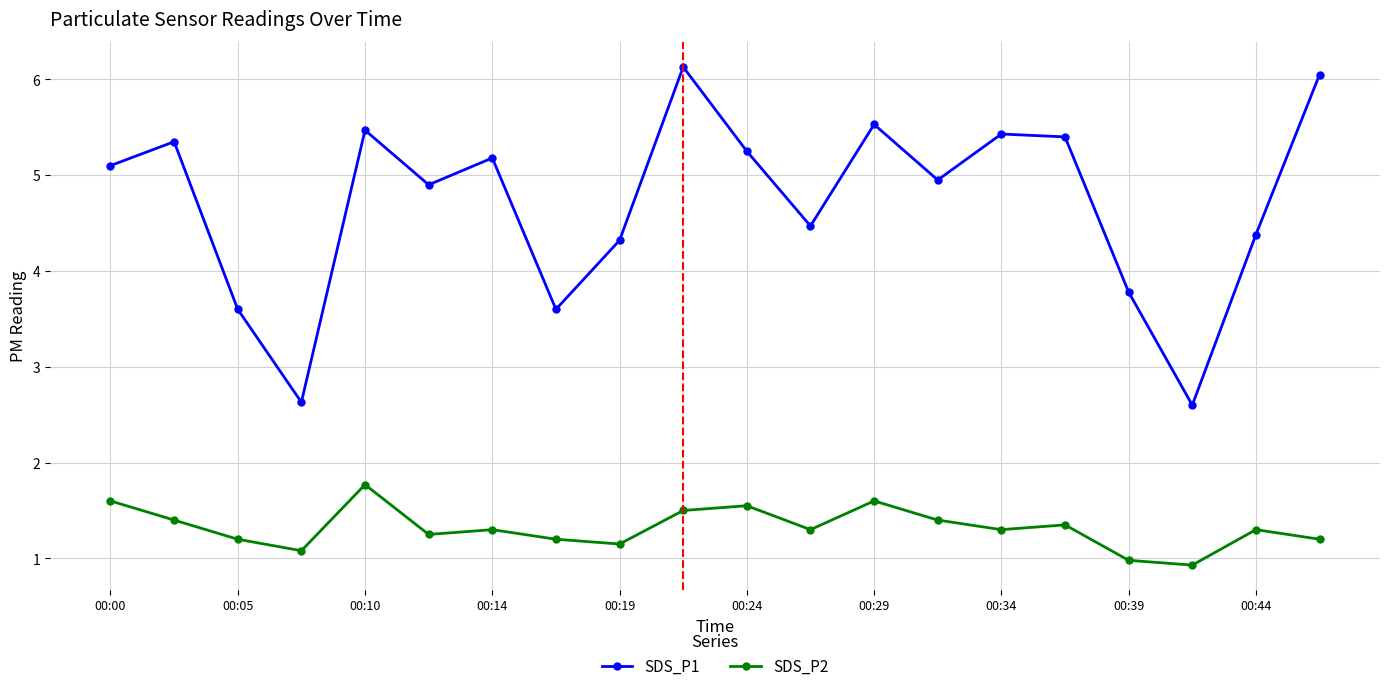

Is this an area chart (filled region under the line)?

No